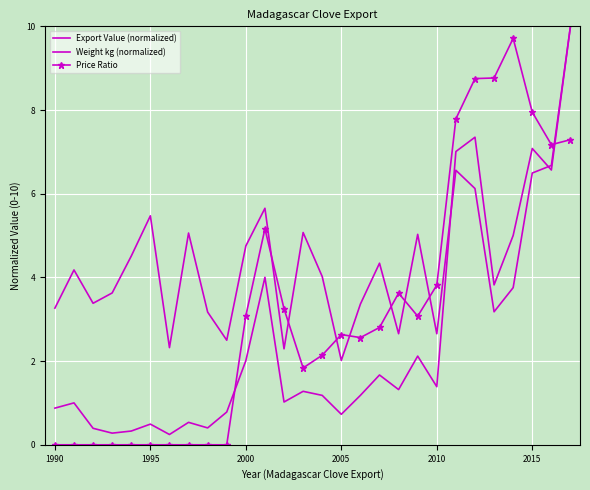

At which label does Export Value (normalized) first exceed 1?

1990